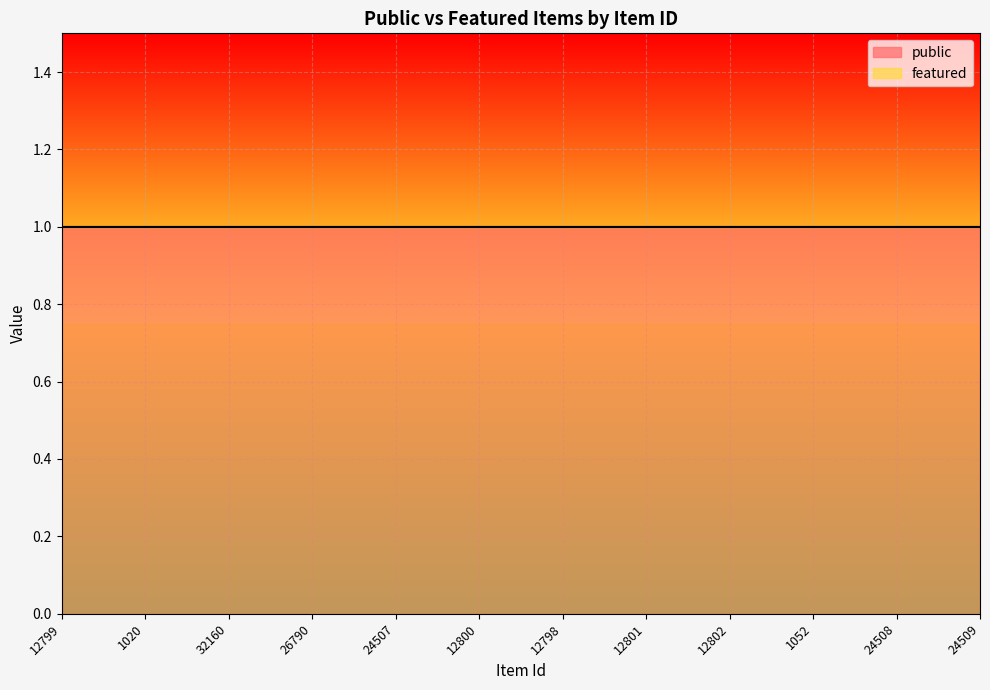

How many data points does each series have?

12